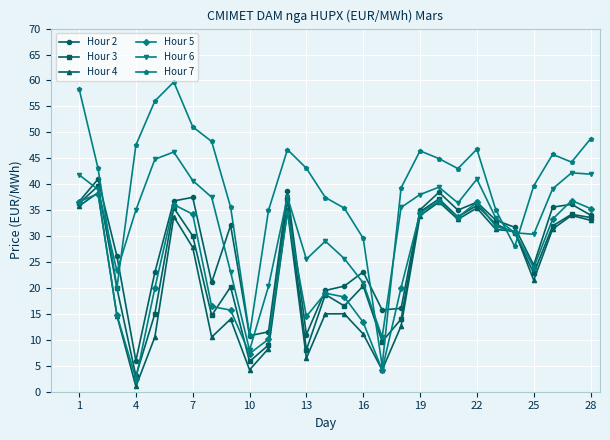

What is the value of the Hour 5 point at the 23rd from the left?

31.9